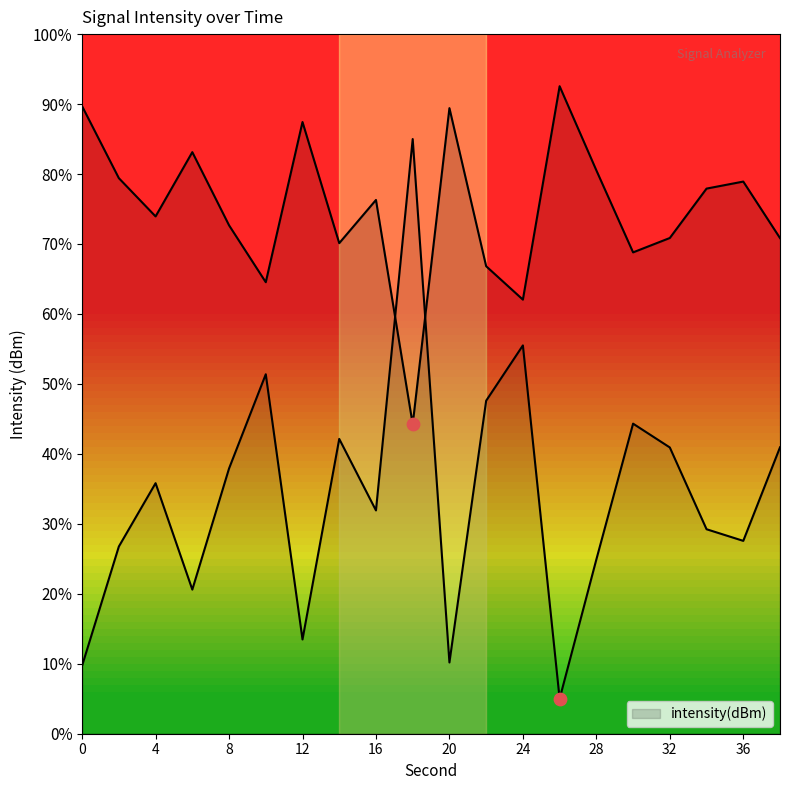

Approximately how many times larger is the value at 26 compared to 0?

1.0